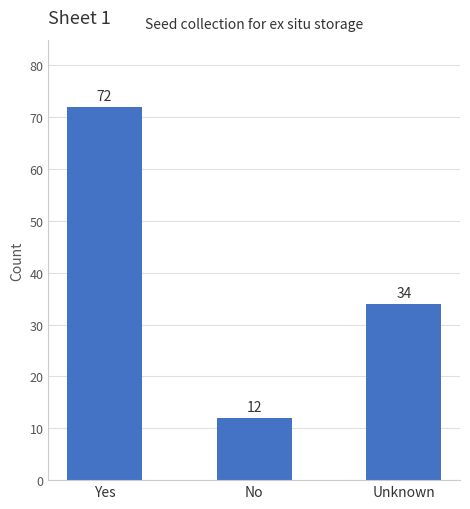

What is the difference between the values at Unknown and Yes?

38